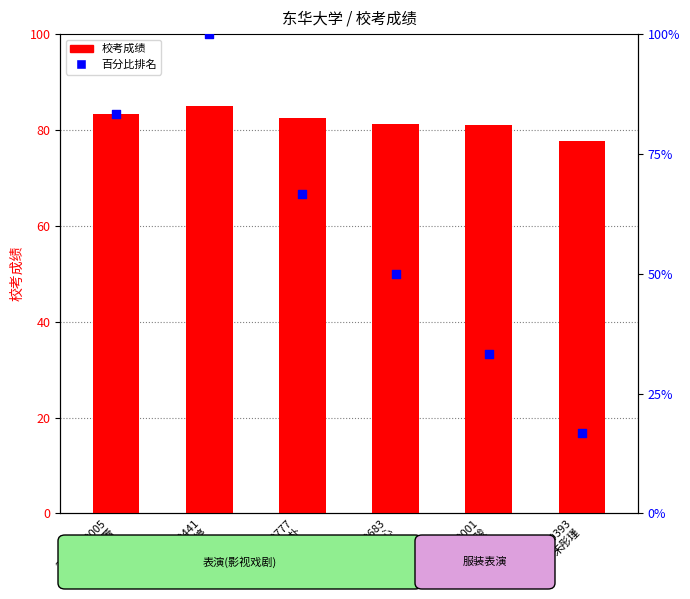

Which series reaches the maximum Y coordinate?

百分比排名